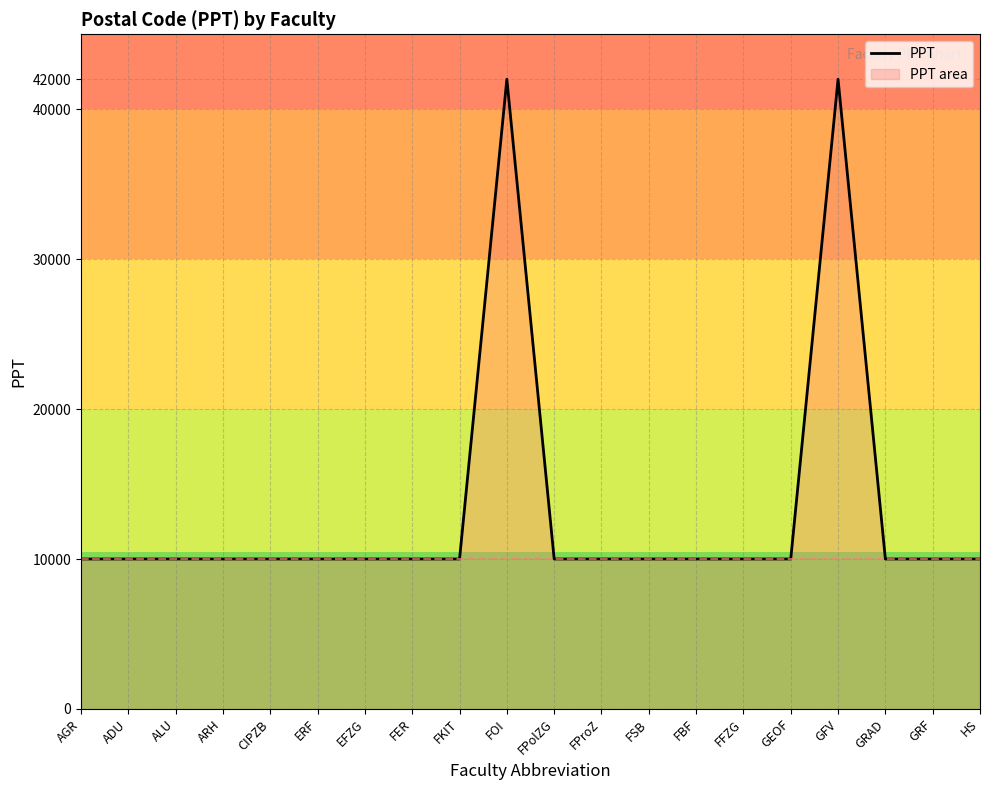

How many distinct data groups are displayed?

1